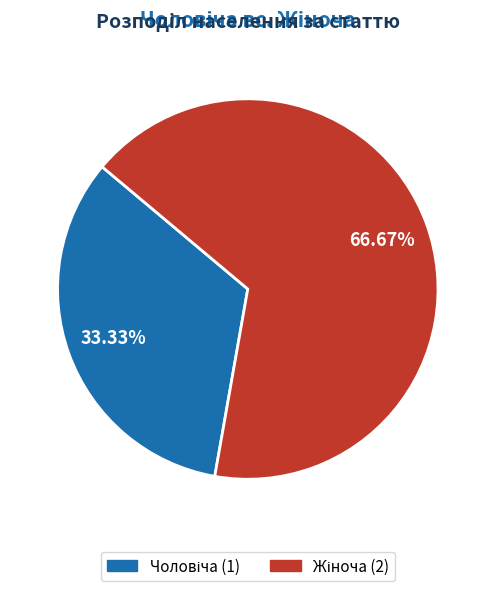

Is there any slice that represents more than half of the pie?

Yes